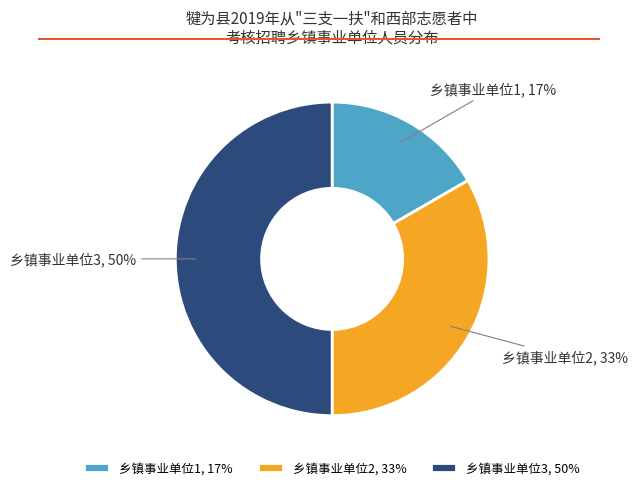

How many segments does this pie chart have?

3